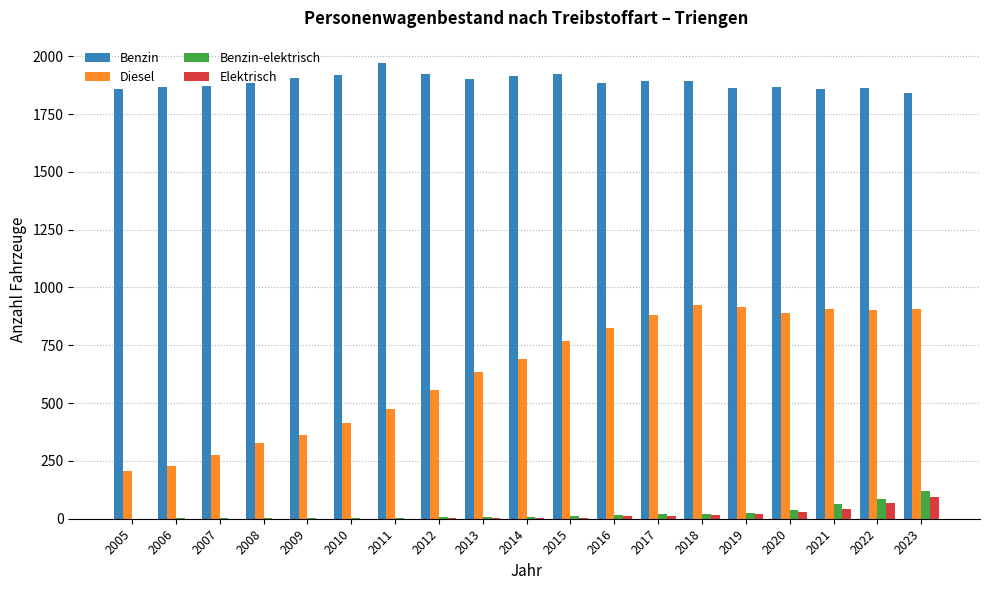

Which series has the largest total across all categories?

Benzin